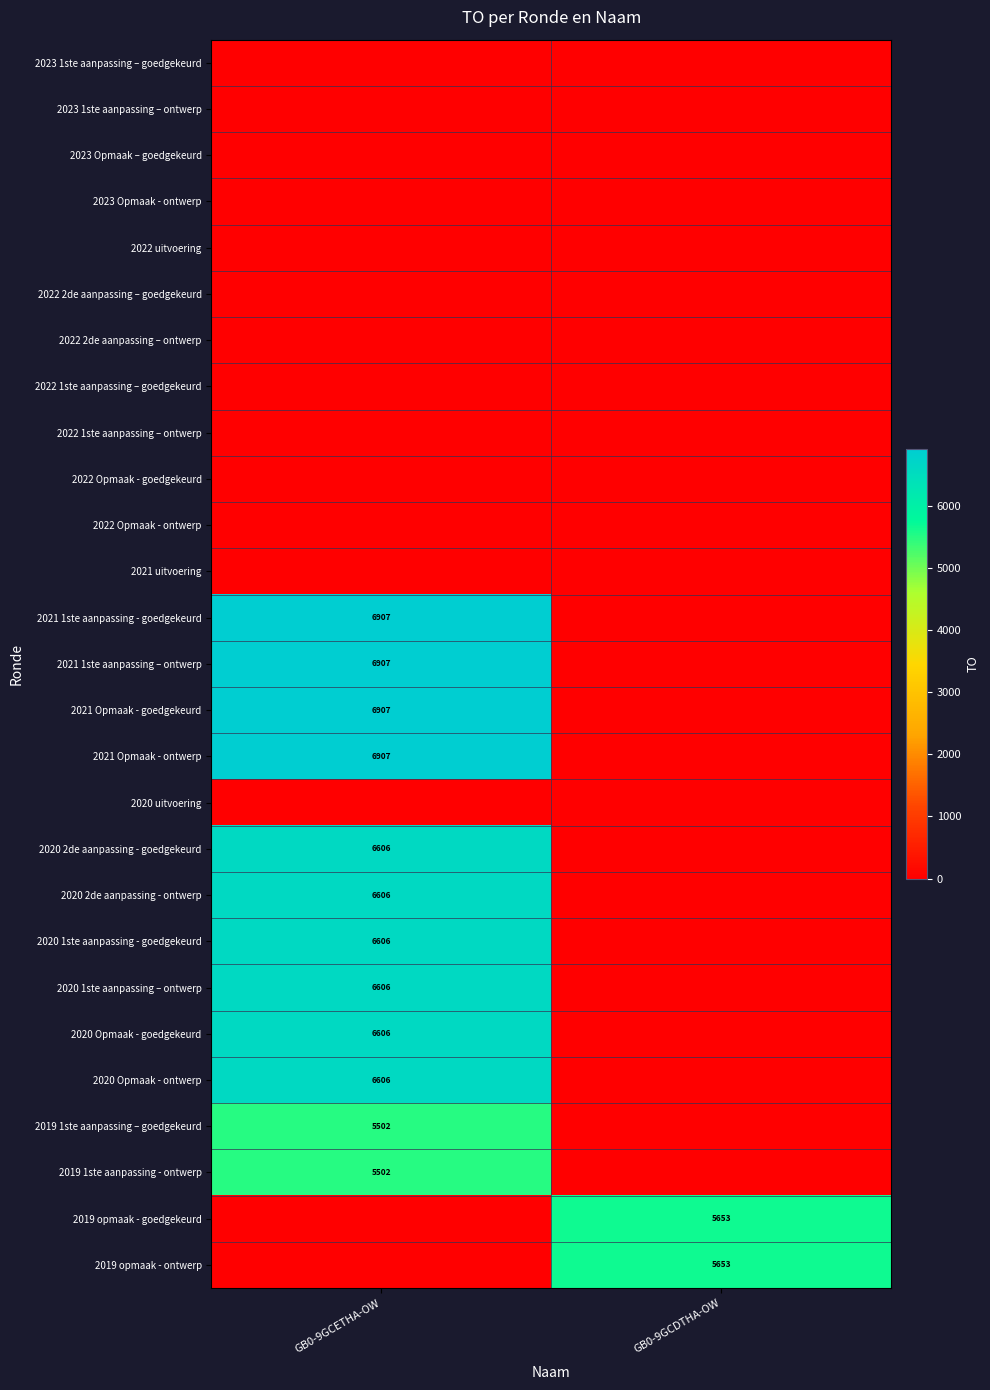

How many series are shown in this chart?

27